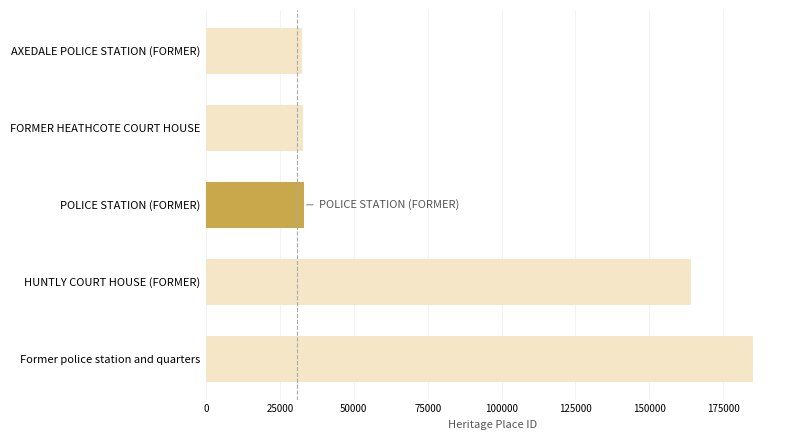

What is the value of the 4th bar from the top?

164200